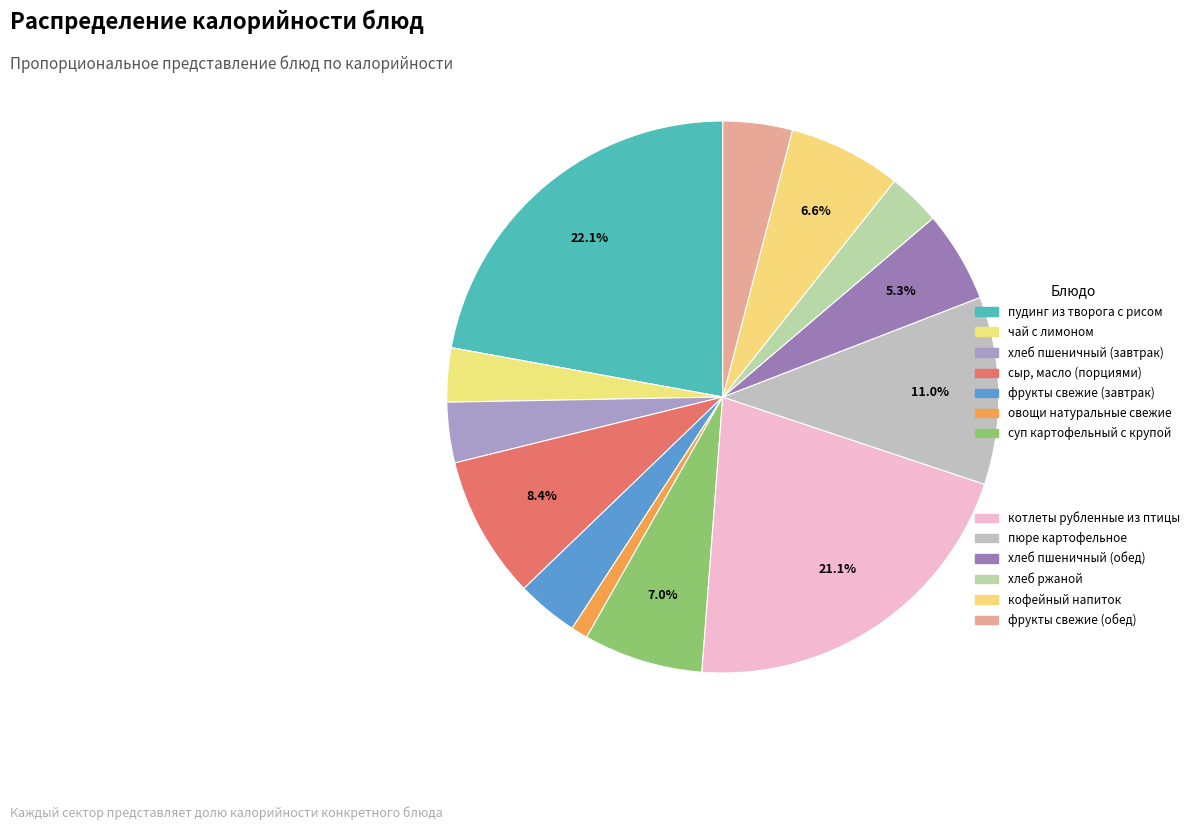

Is there a majority slice in this chart?

No